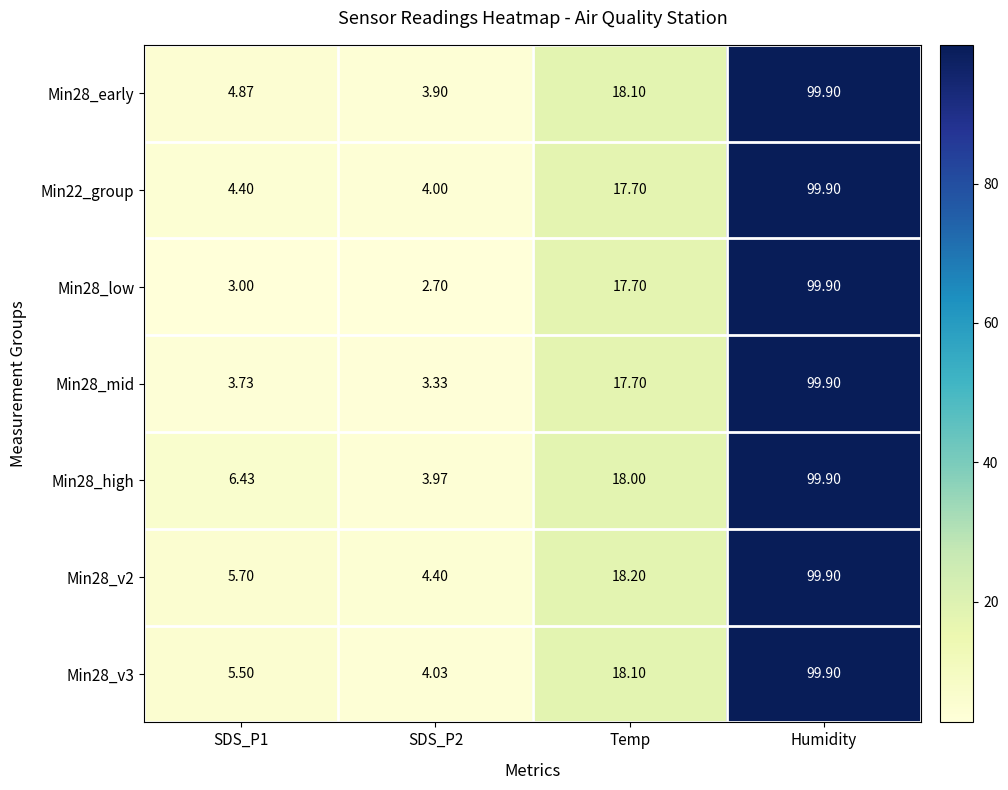

What is the difference between the highest and lowest values at Temp?

0.5